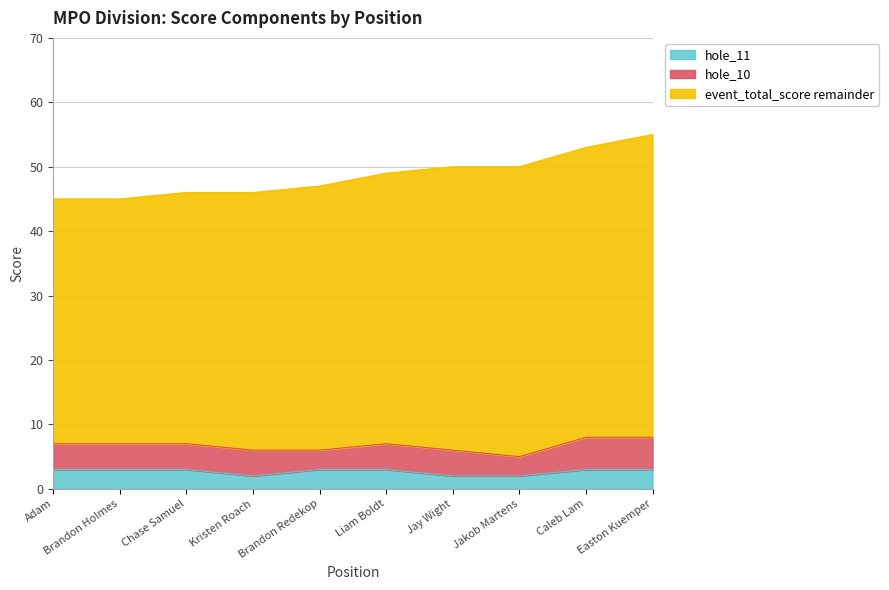

True or false: hole_11 has a value of 3 at Brandon Holmes.

True